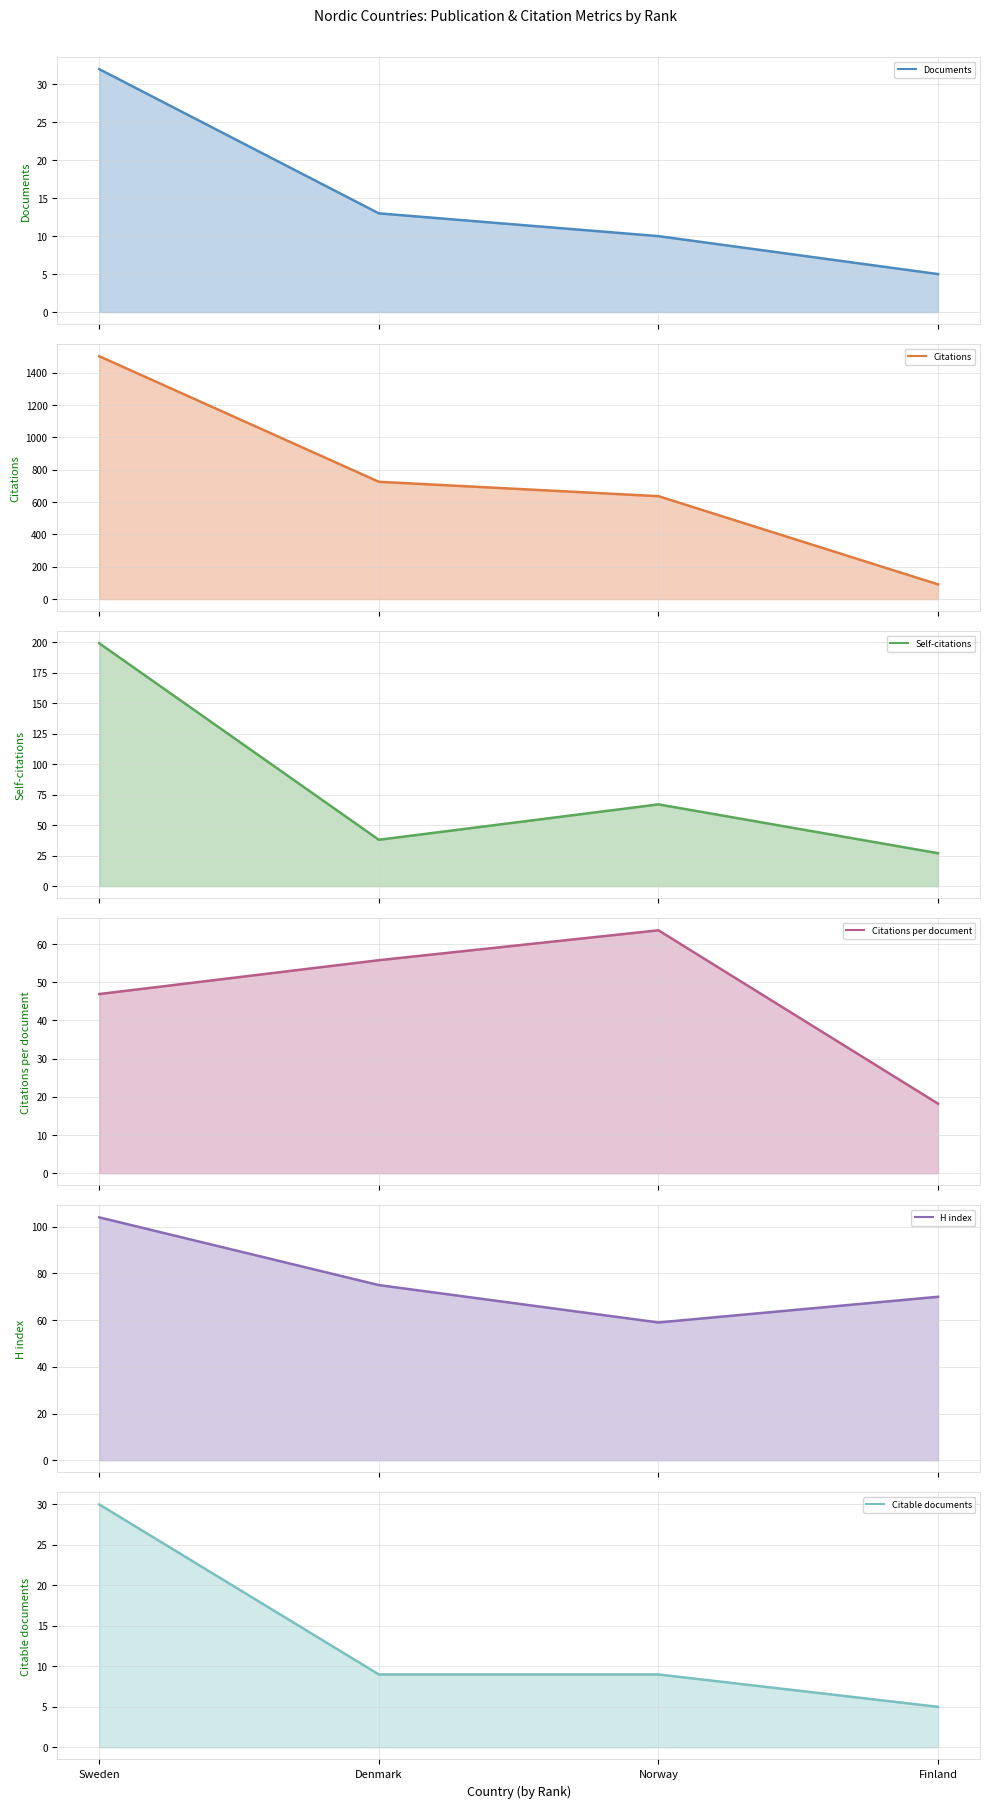

What is the total value across all series at Sweden?

1912.9